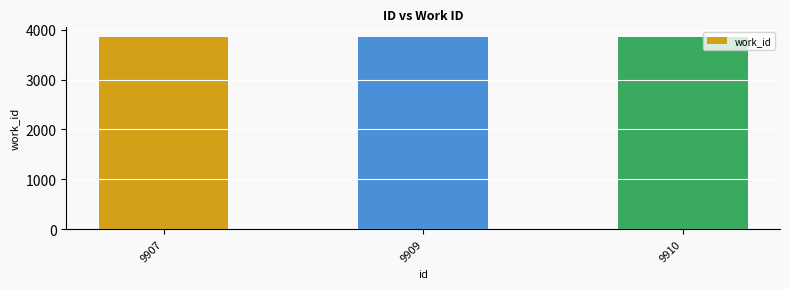

Does the chart contain any negative values?

No